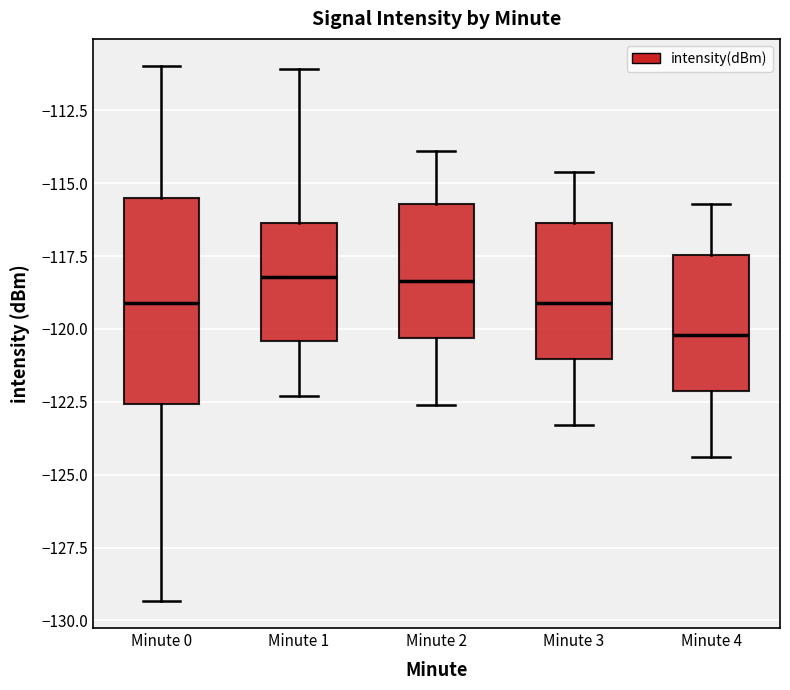

Reading left to right, transcribe this box plot: for each box, give where its median line is, the range the box spans, and where its two whiskers end, as read against the y-axis. The values are not printed on the chart, so give them approximately, as read against the axis.

Minute 0: median -119.0, box -122.5 to -115.5, whiskers -129.5 to -111.0
Minute 1: median -118.0, box -120.5 to -116.5, whiskers -122.5 to -111.0
Minute 2: median -118.5, box -120.5 to -115.5, whiskers -122.5 to -114.0
Minute 3: median -119.0, box -121.0 to -116.5, whiskers -123.5 to -114.5
Minute 4: median -120.0, box -122.0 to -117.5, whiskers -124.5 to -115.5